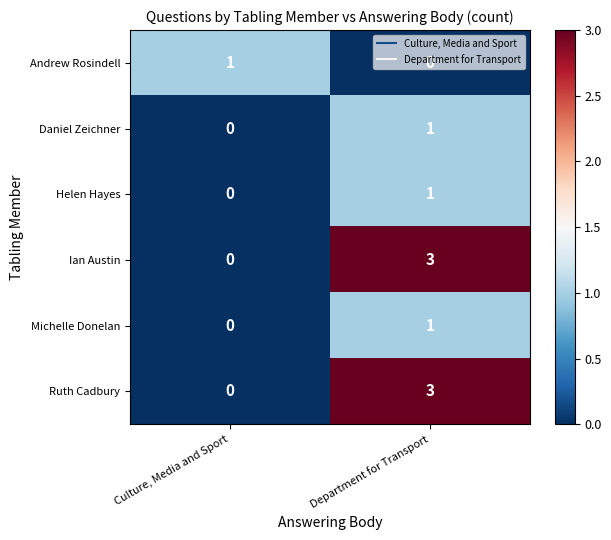

At which category is the sum across all series the highest?

Department for Transport